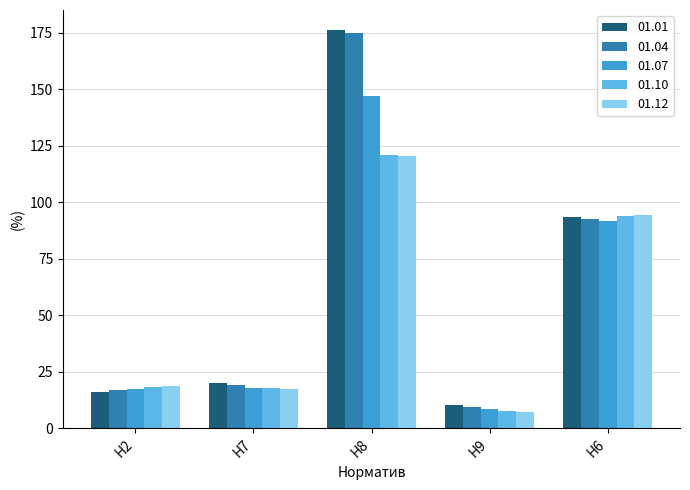

Where is 01.10 nearest to the value 64?

Н6